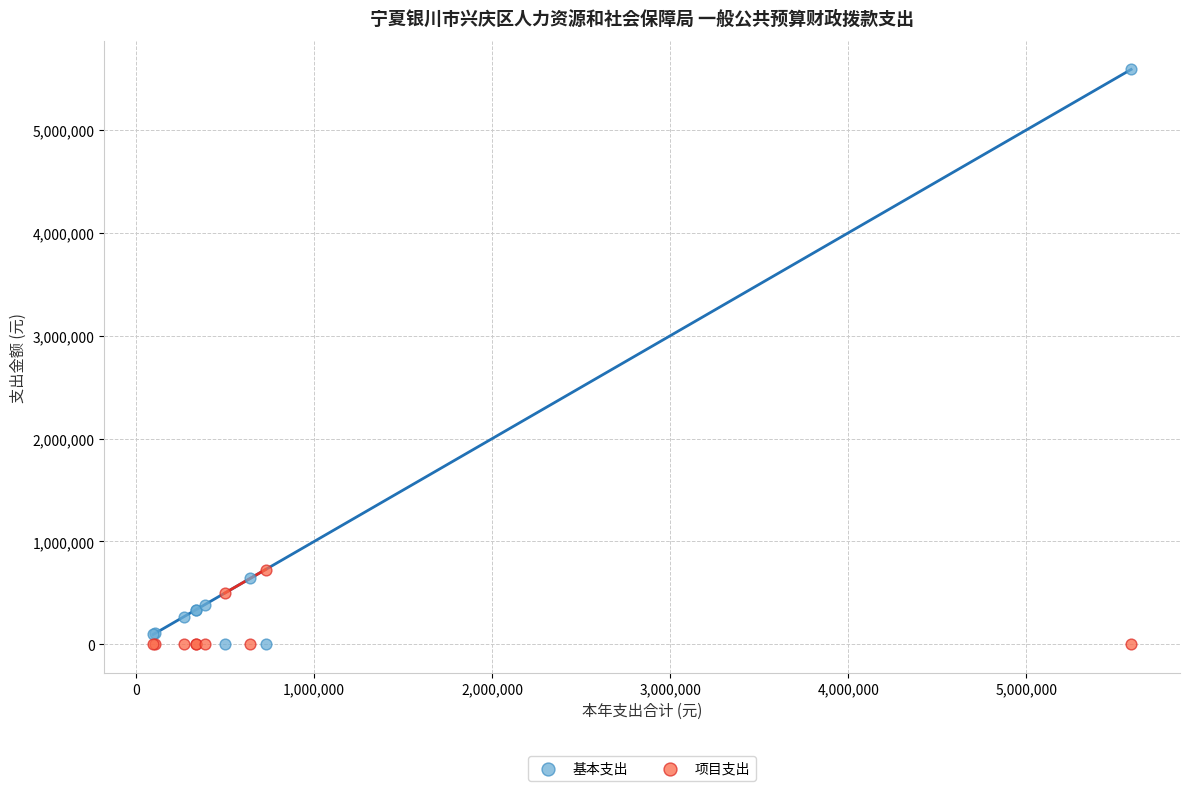

Which series has the largest Y range (max minus min)?

基本支出